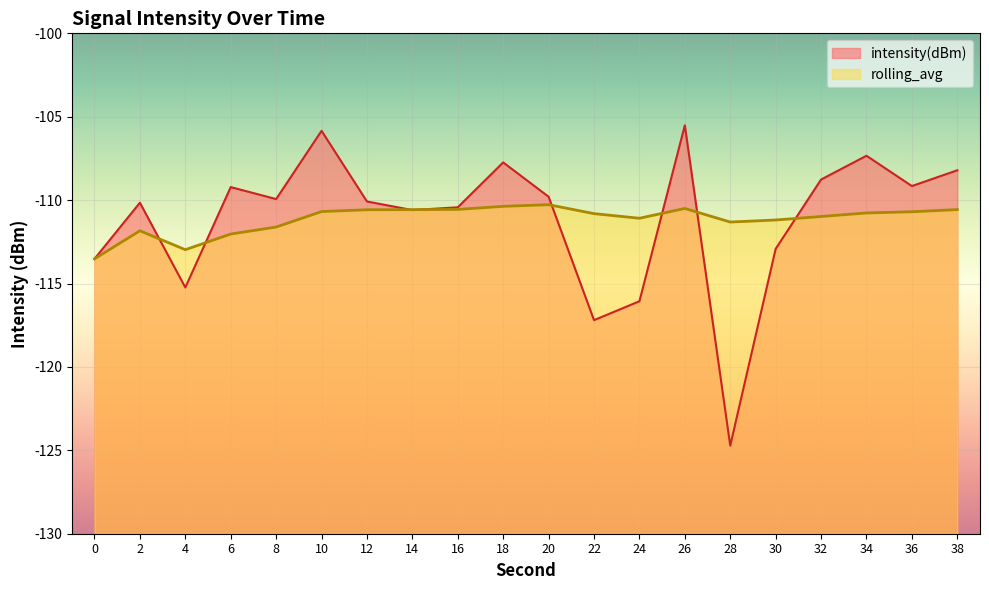

Is it true that intensity(dBm) equals -115.2 at 4?

True